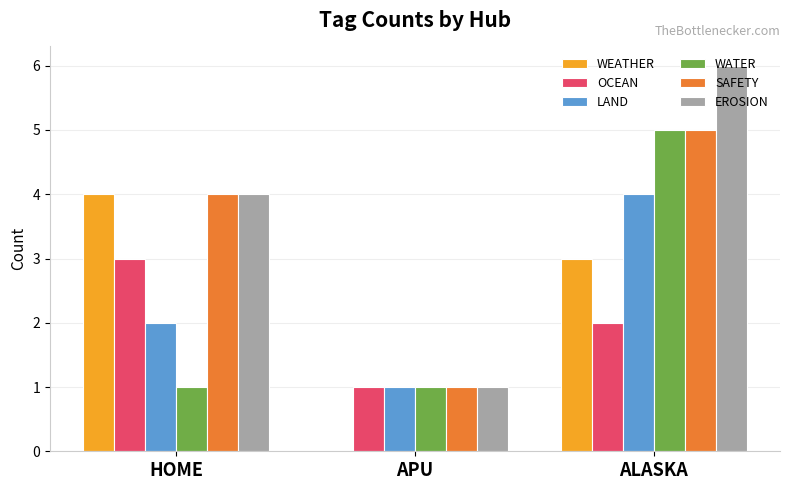

What is the greatest value displayed?

6